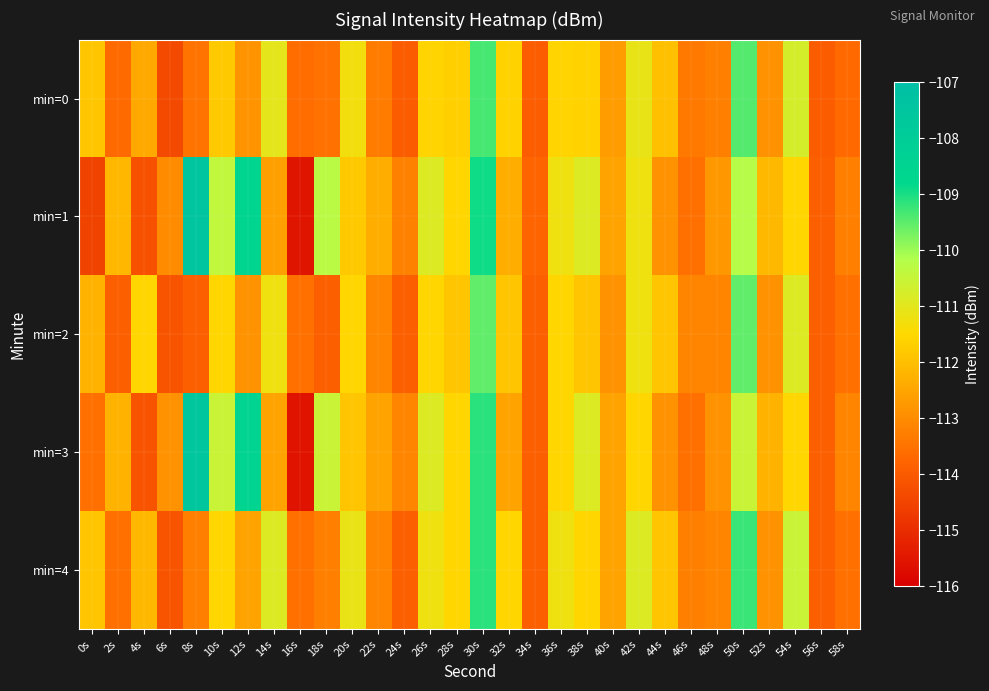

Which series has the widest spread of values?

min=1